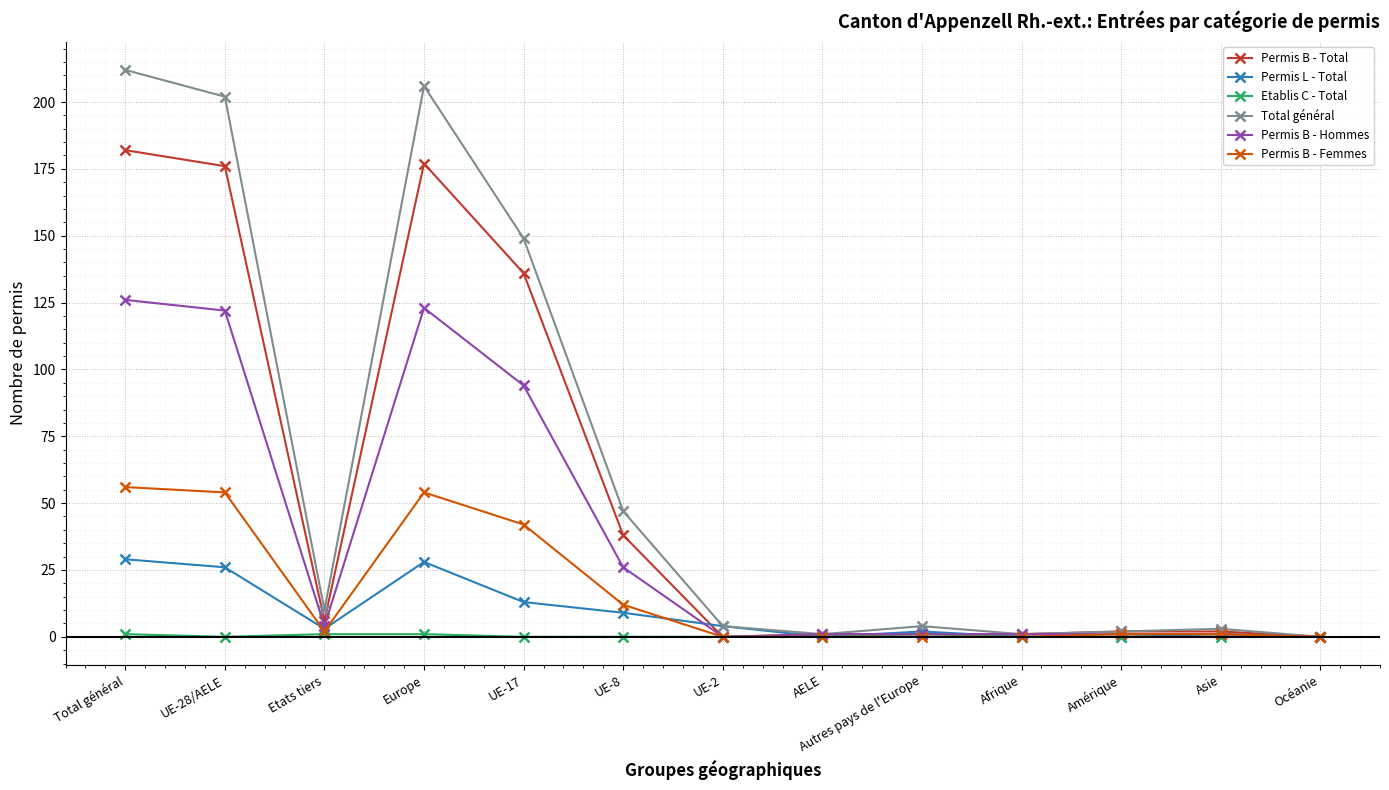

What position from the left is Asie?

12